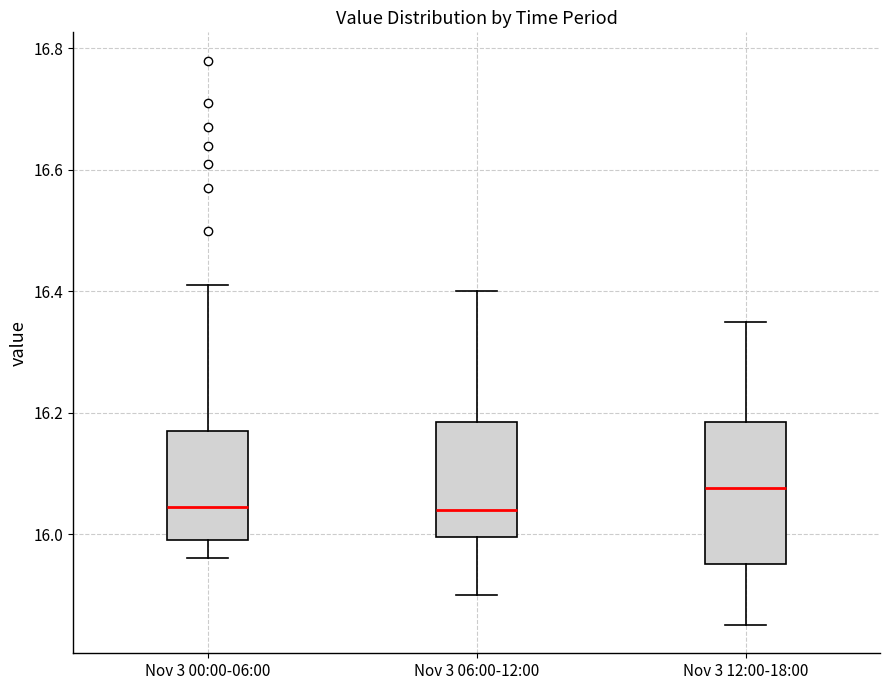

Where does the upper whisker of the box for Nov 3 12:00-18:00 end on the y-axis? The values are not printed on the chart, so give them approximately, as read against the axis.

16.36